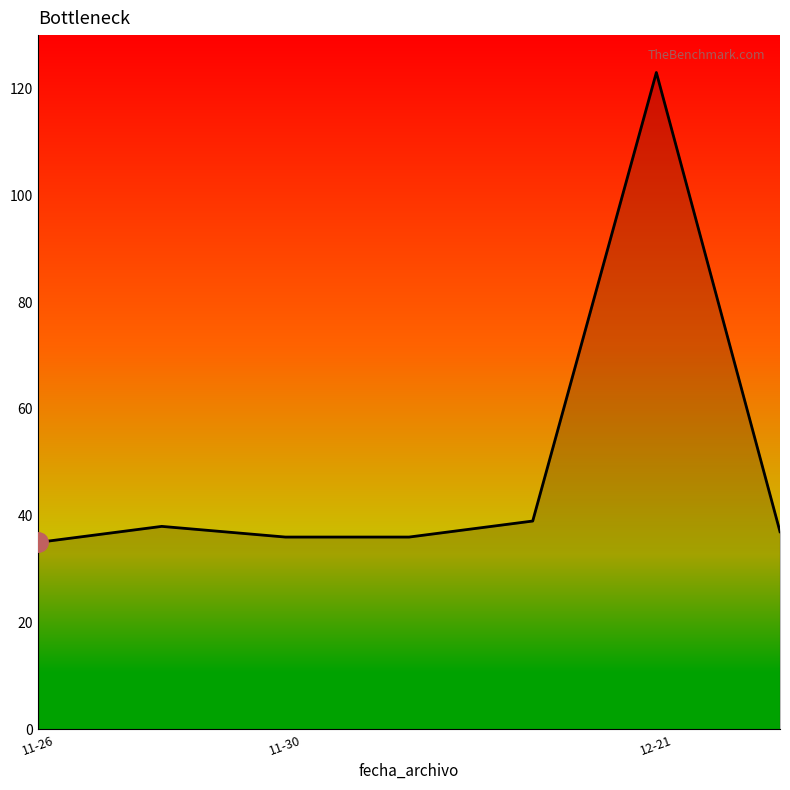

What position from the left is 12-21?

3